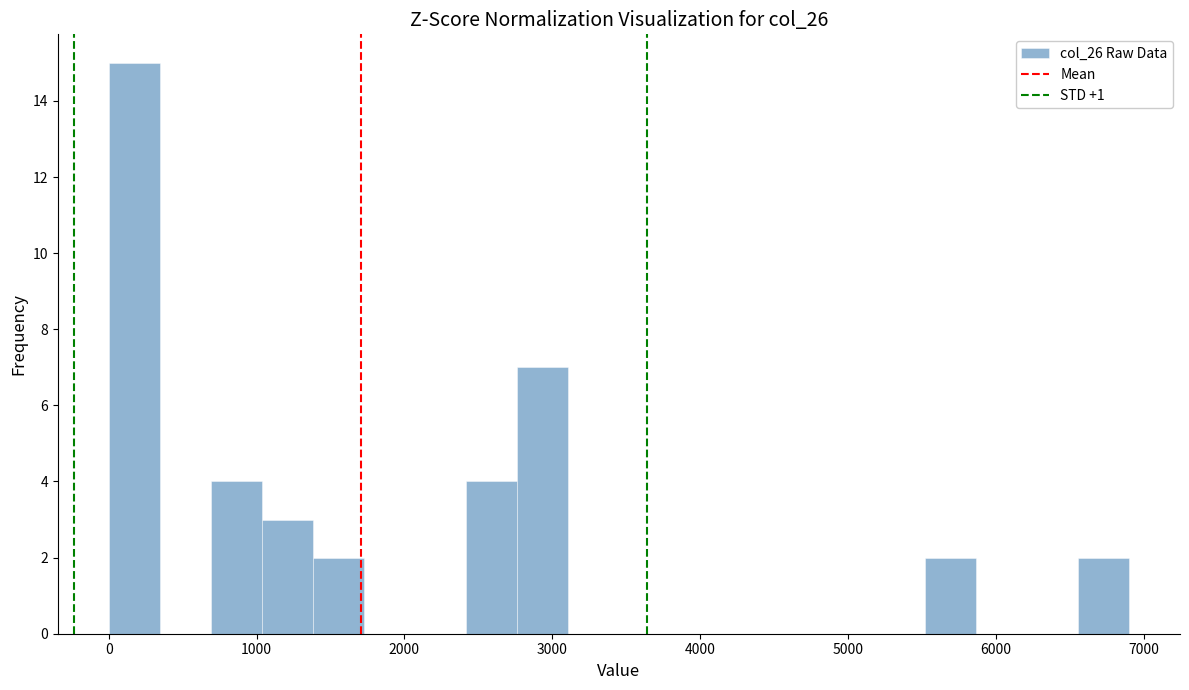

Read against the x-axis, roughly where is the centre of the tallest bar?

200